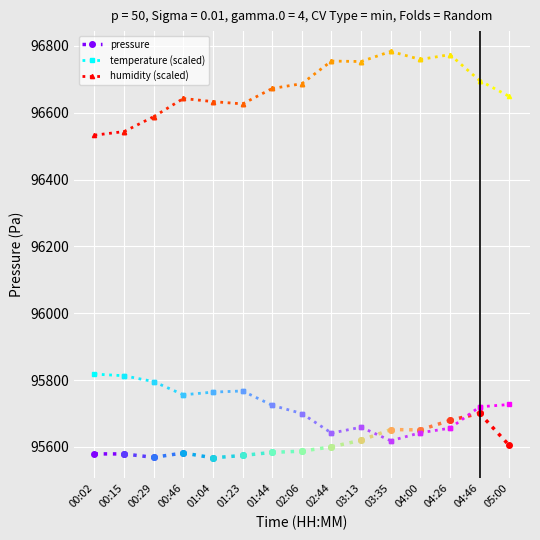

At which label is pressure closest to 95579?

00:15